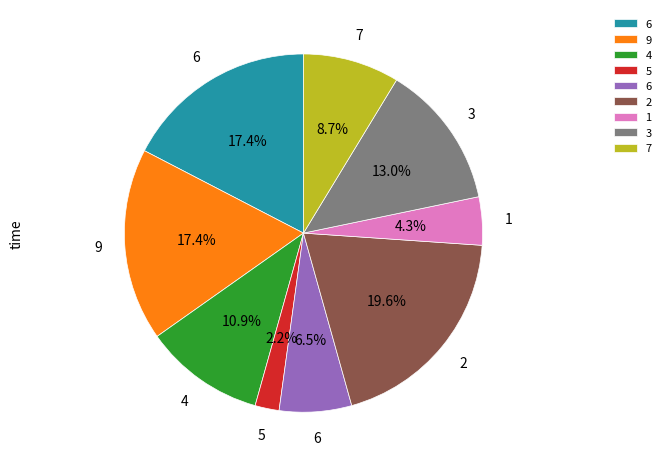

To the nearest percent, what is the difference between the largest and smallest slice percentages?

17%